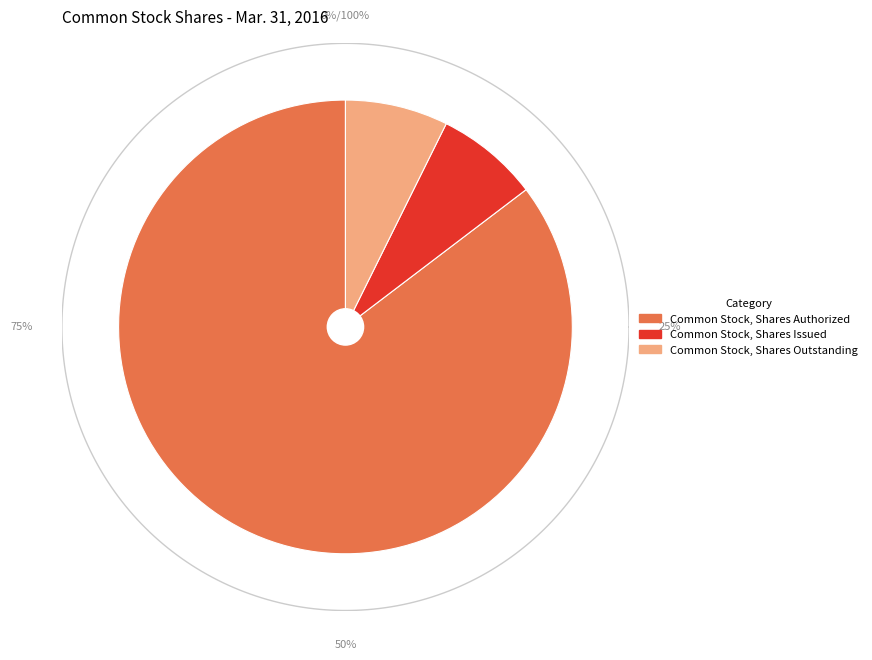

True or false: Common Stock, Shares Authorized accounts for 85% of the total.

True